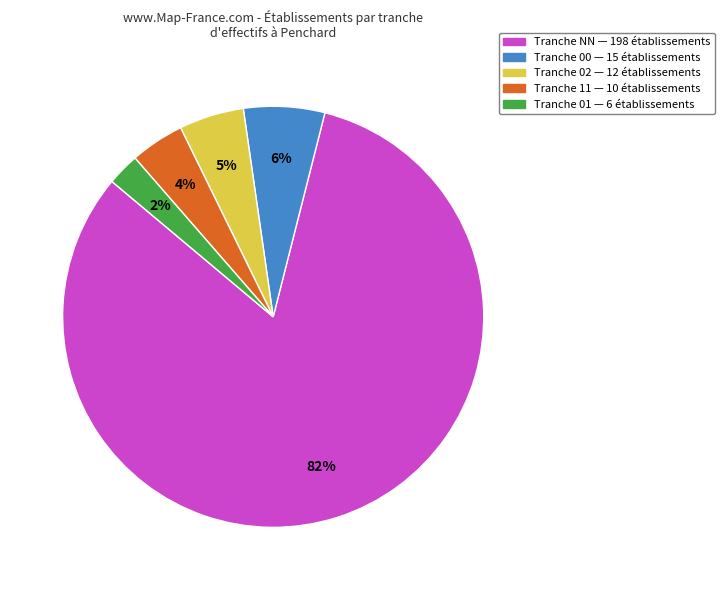

To the nearest percent, what is the average slice percentage?

20%